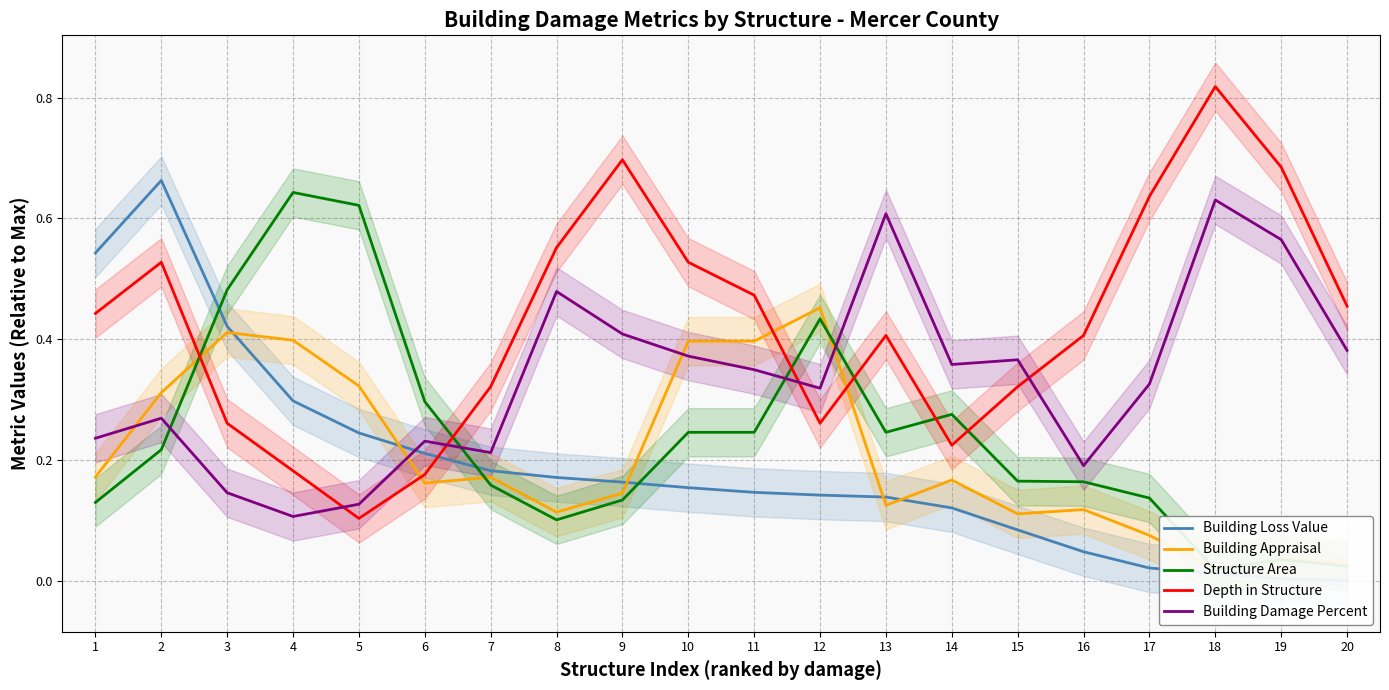

Is the value of Building Loss Value at 4 greater than the value of Building Damage Percent at 20?

No